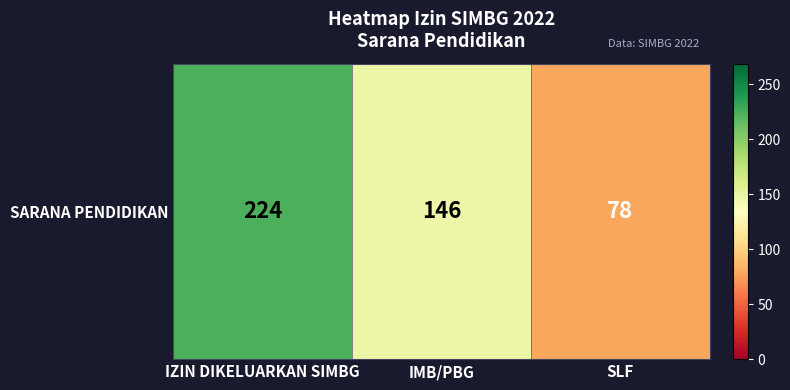

How many distinct data groups are displayed?

1